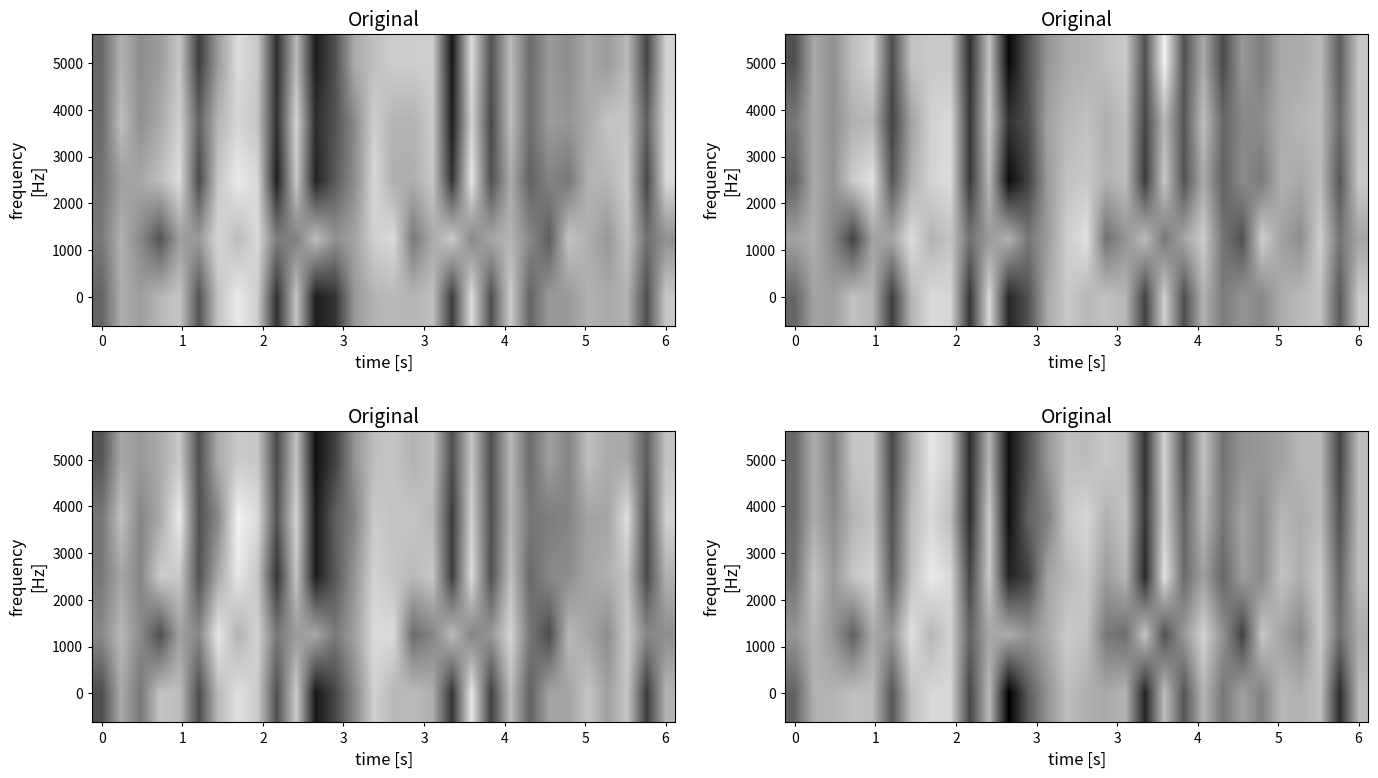

Between 18 and 23, which is larger?

23